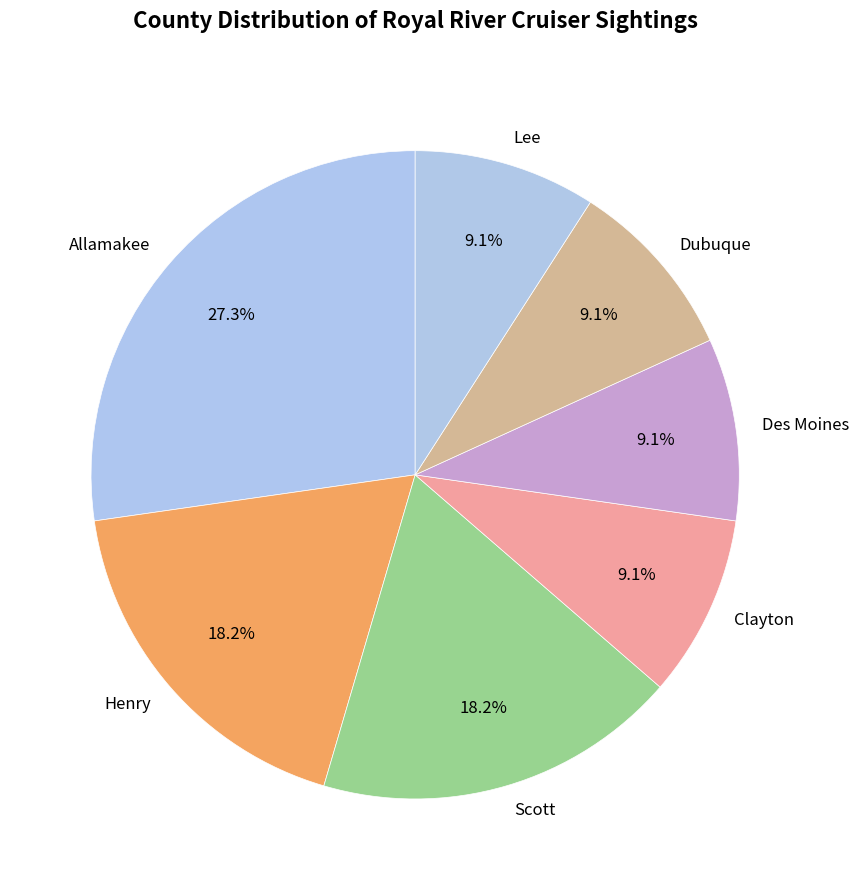

Does Henry account for over 50% of the chart?

No